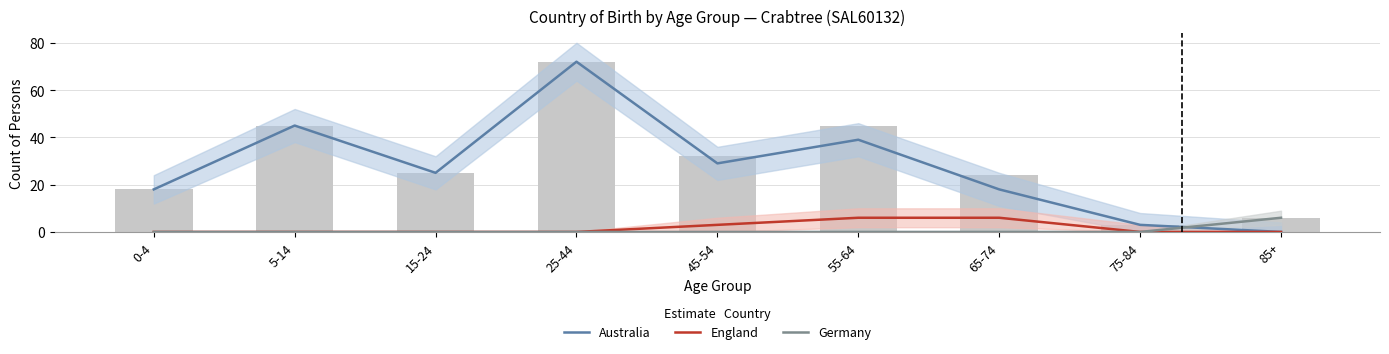

Reading left to right, list all the values displayed in this chart.

Australia: 0-4=18	5-14=45	15-24=25	25-44=72	45-54=29	55-64=39	65-74=18	75-84=3	85+=0
England: 0-4=0	5-14=0	15-24=0	25-44=0	45-54=3	55-64=6	65-74=6	75-84=0	85+=0
Germany: 0-4=0	5-14=0	15-24=0	25-44=0	45-54=0	55-64=0	65-74=0	75-84=0	85+=6